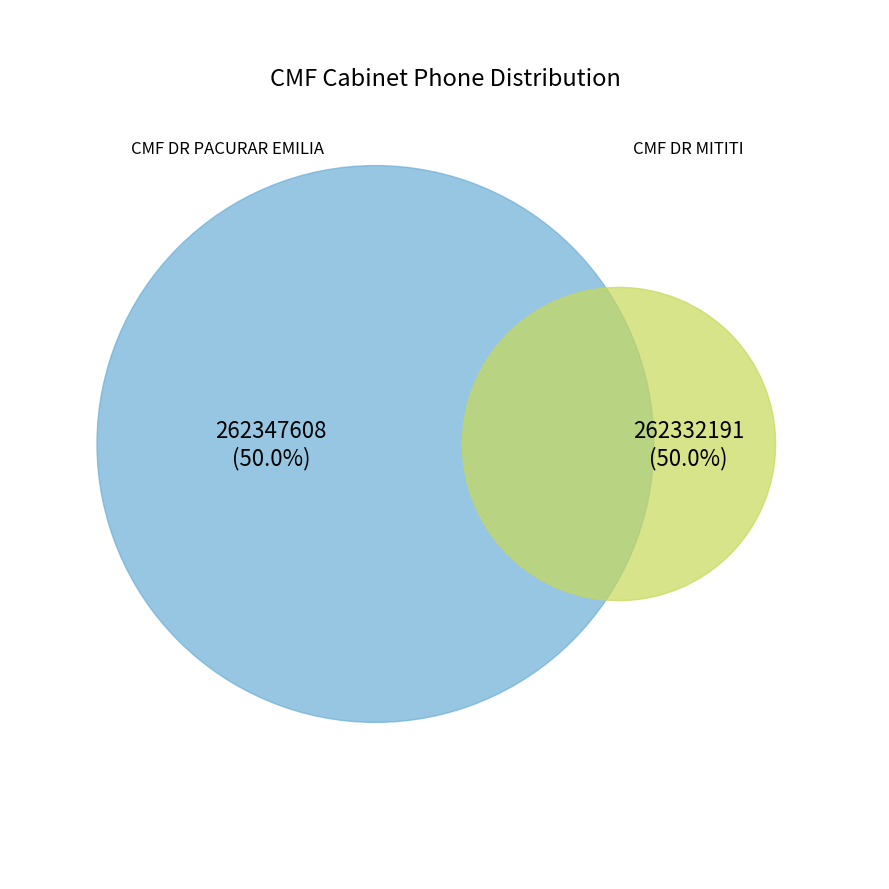

To the nearest percent, what portion does 1 represent?

50%